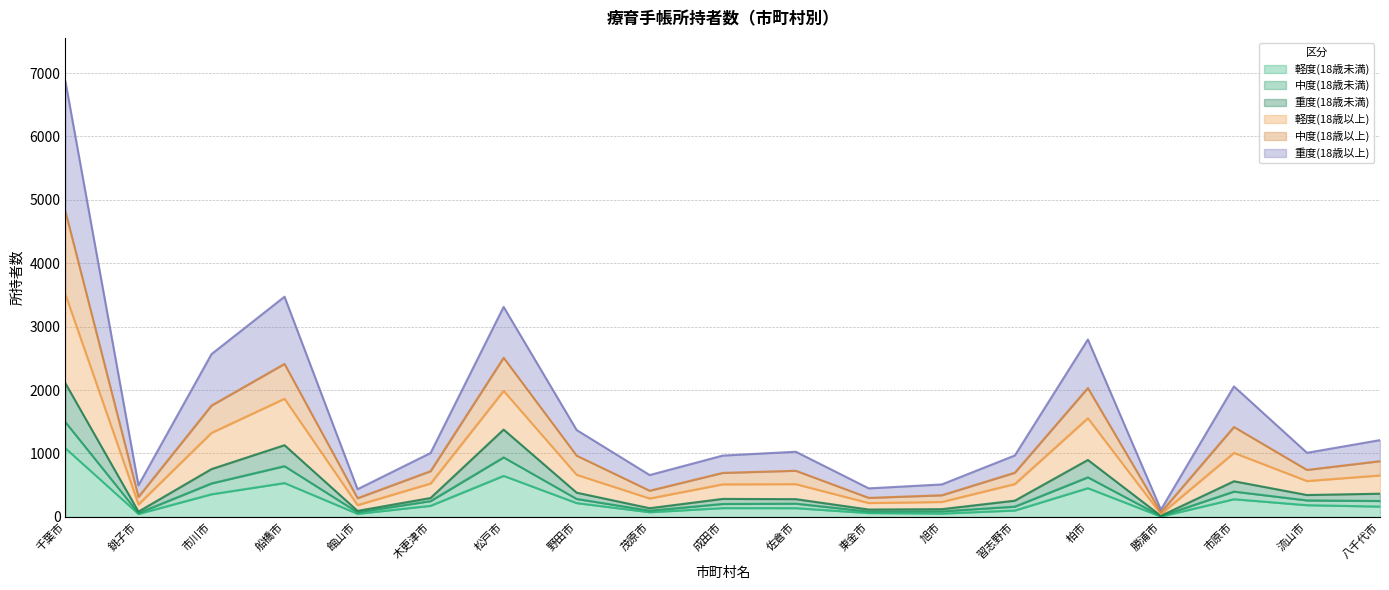

Which category has the lowest value across all series?

勝浦市